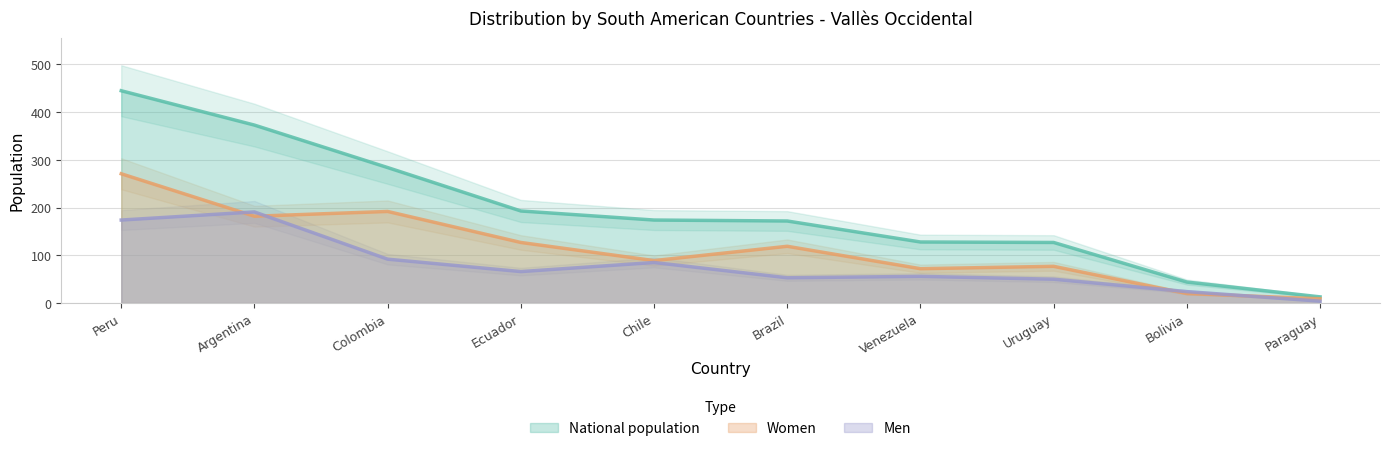

At Chile, list the series in order from smallest to largest.

Men, Women, National population